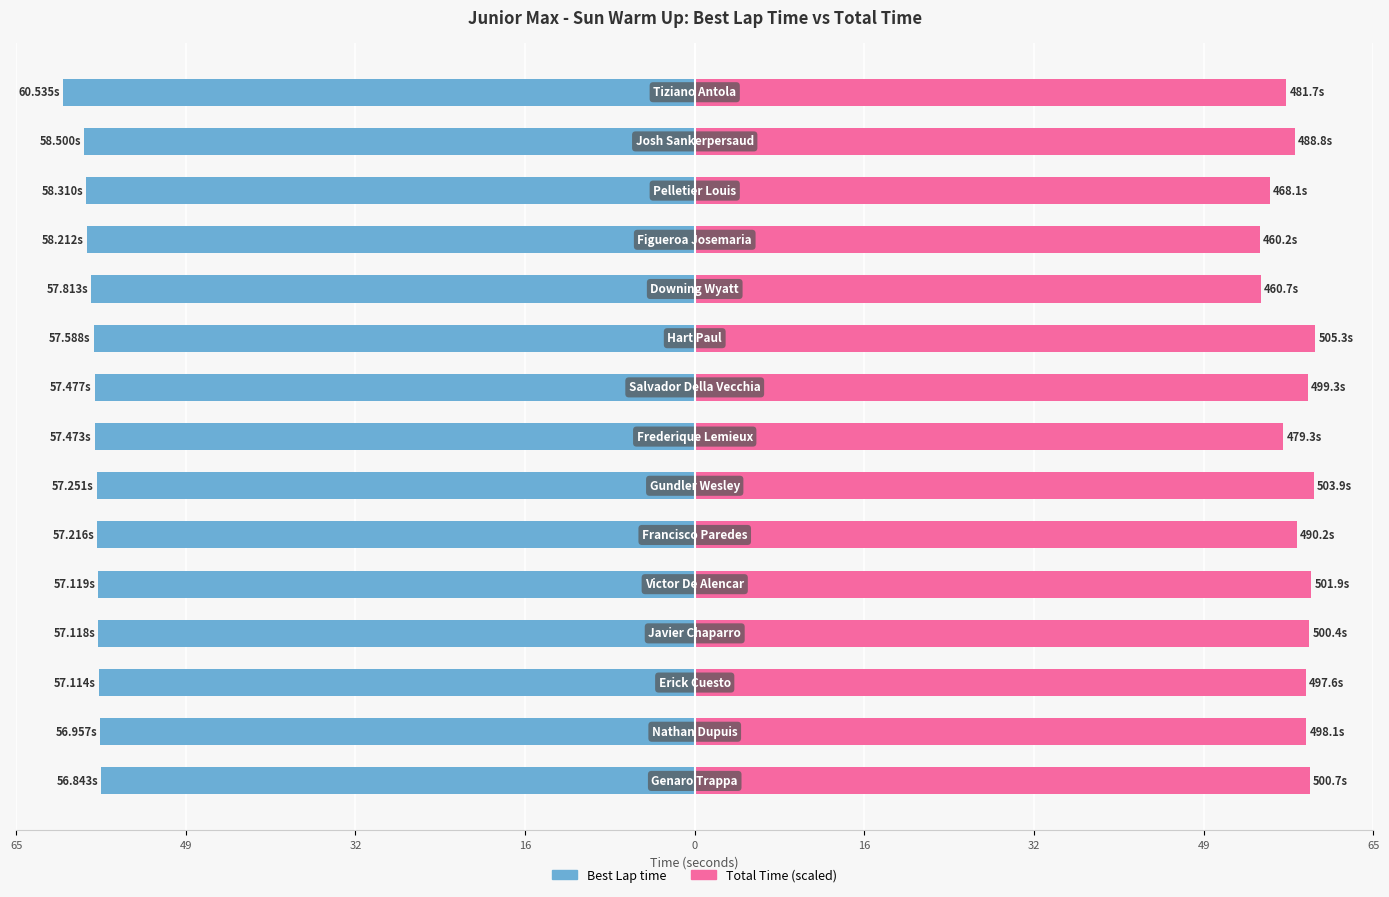

Reading left to right, list all the values displayed in this chart.

Best Lap time: -56.8	-57.0	-57.1	-57.1	-57.1	-57.2	-57.3	-57.5	-57.5	-57.6	-57.8	-58.2	-58.3	-58.5	-60.5
Total Time (scaled): 58.9	58.6	58.5	58.9	59.1	57.7	59.3	56.4	58.7	59.4	54.2	54.1	55.1	57.5	56.7